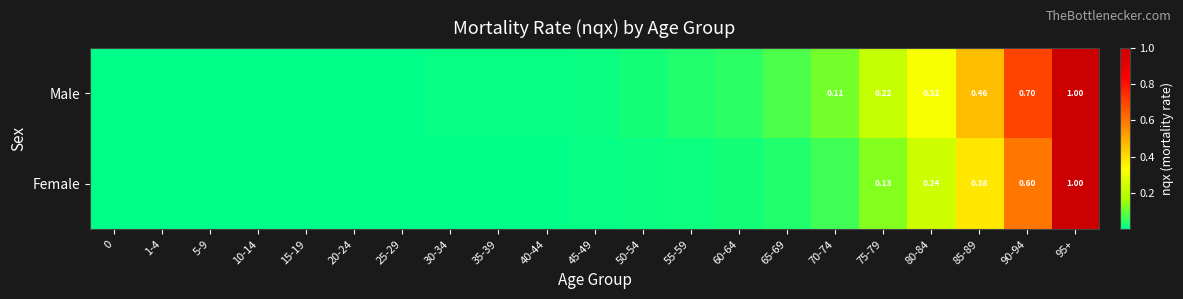

Rank the series at 90-94 from lowest to highest value.

Female, Male